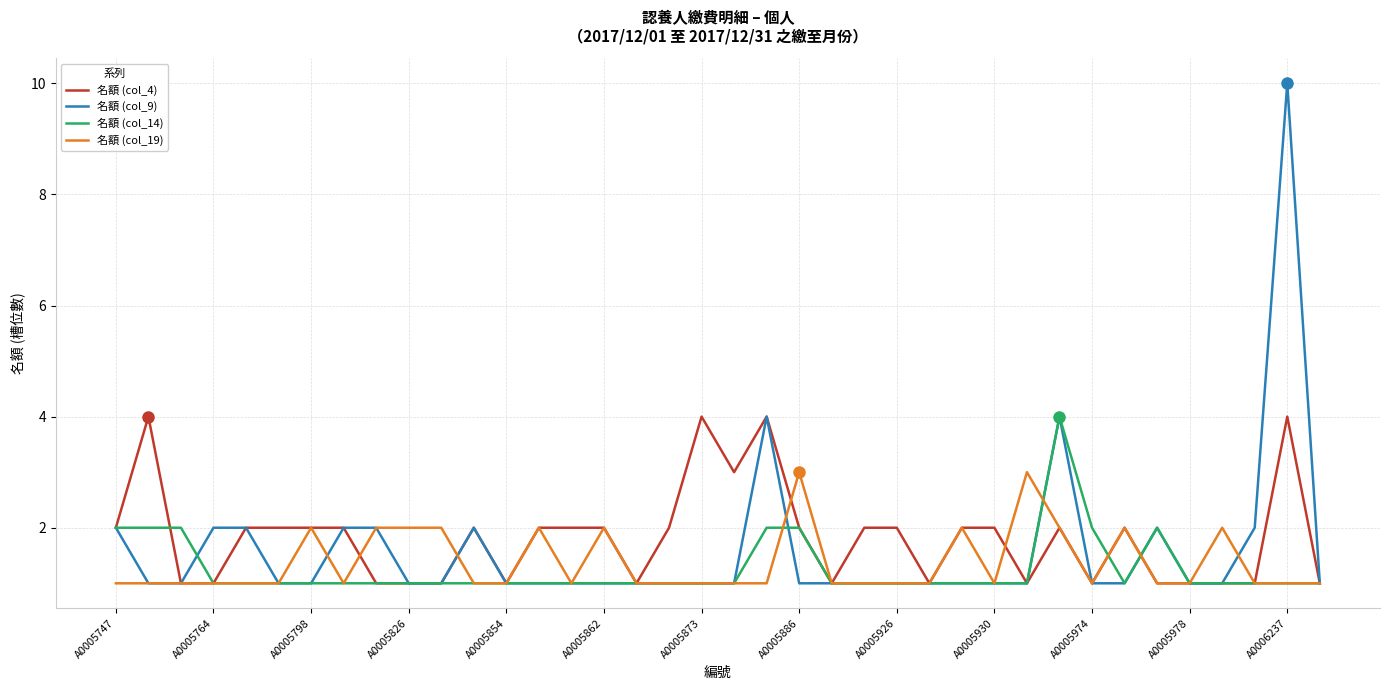

Which series has the widest spread of values?

名額 (col_9)